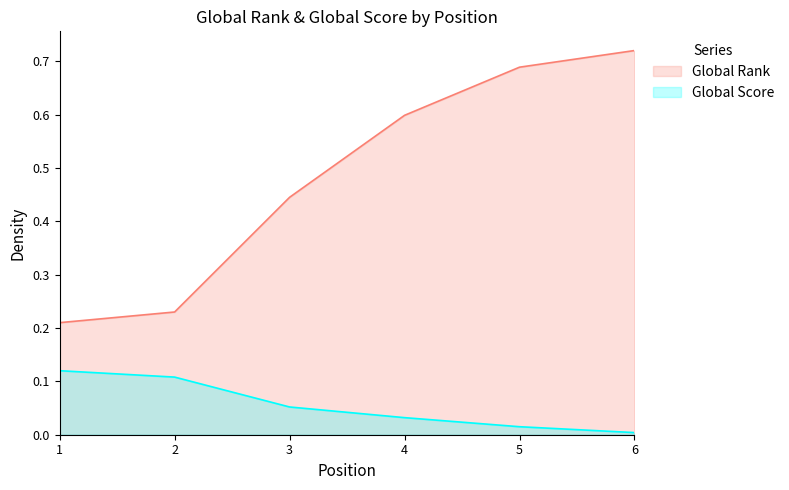

What are all the series names shown in the legend?

Global Rank, Global Score